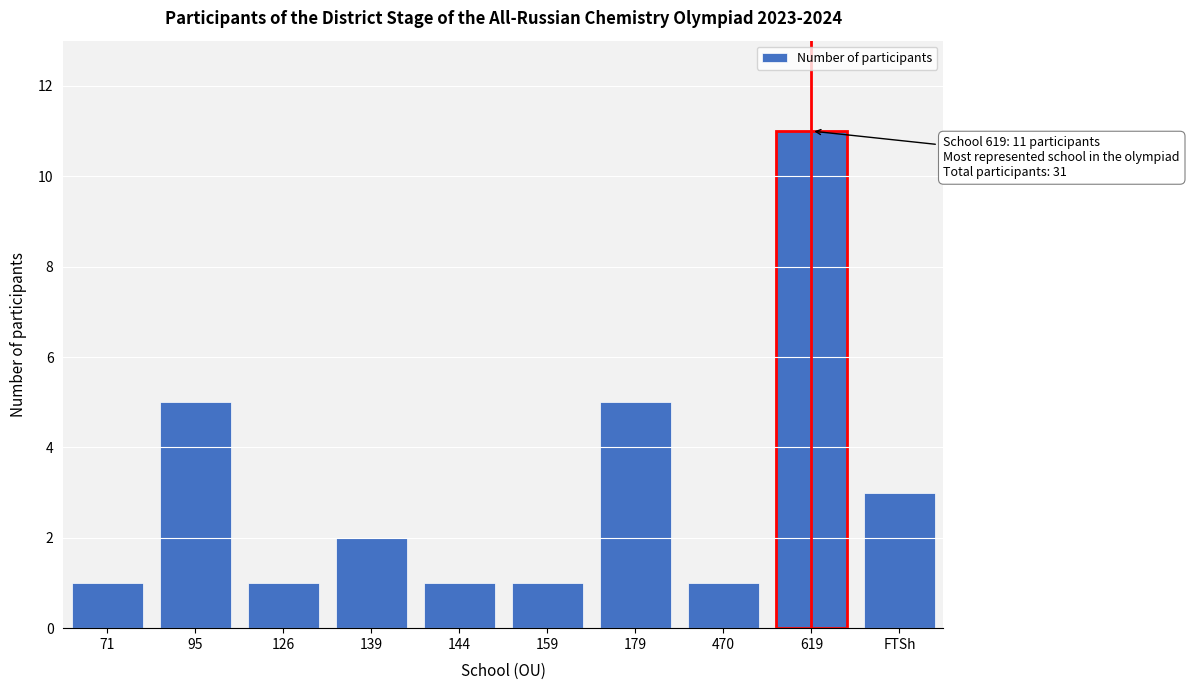

Reading left to right, list all the values displayed in this chart.

71=1	95=5	126=1	139=2	144=1	159=1	179=5	470=1	619=11	FTSh=3